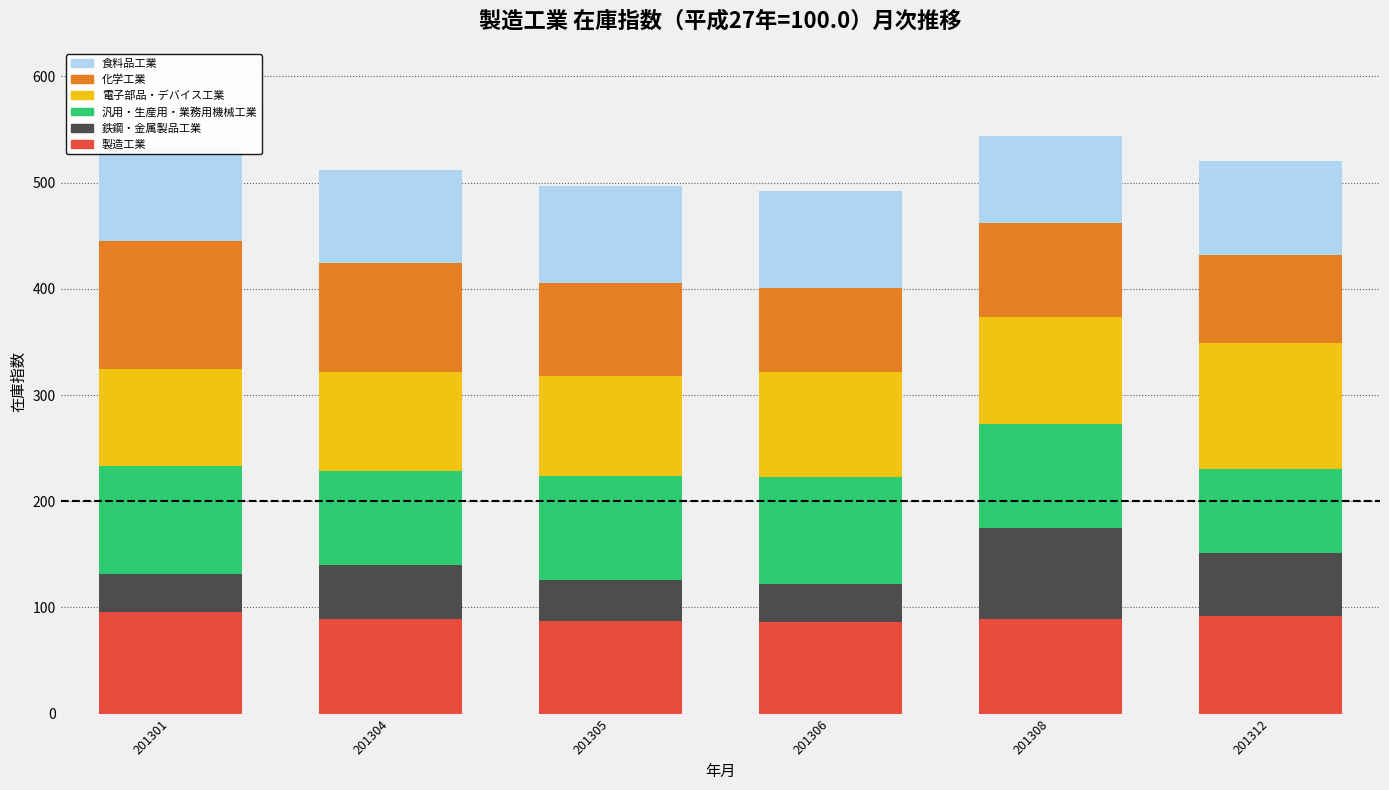

The 製造工業 series shows 137.4 at 201312. True or false?

False